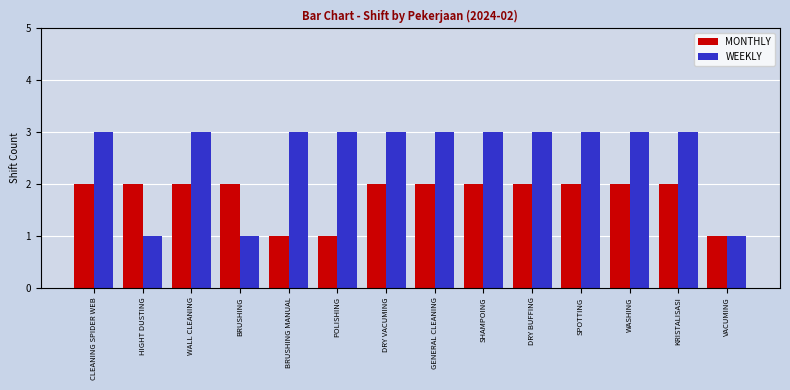

The value of WEEKLY at KRISTALISASI is 3. True or false?

True